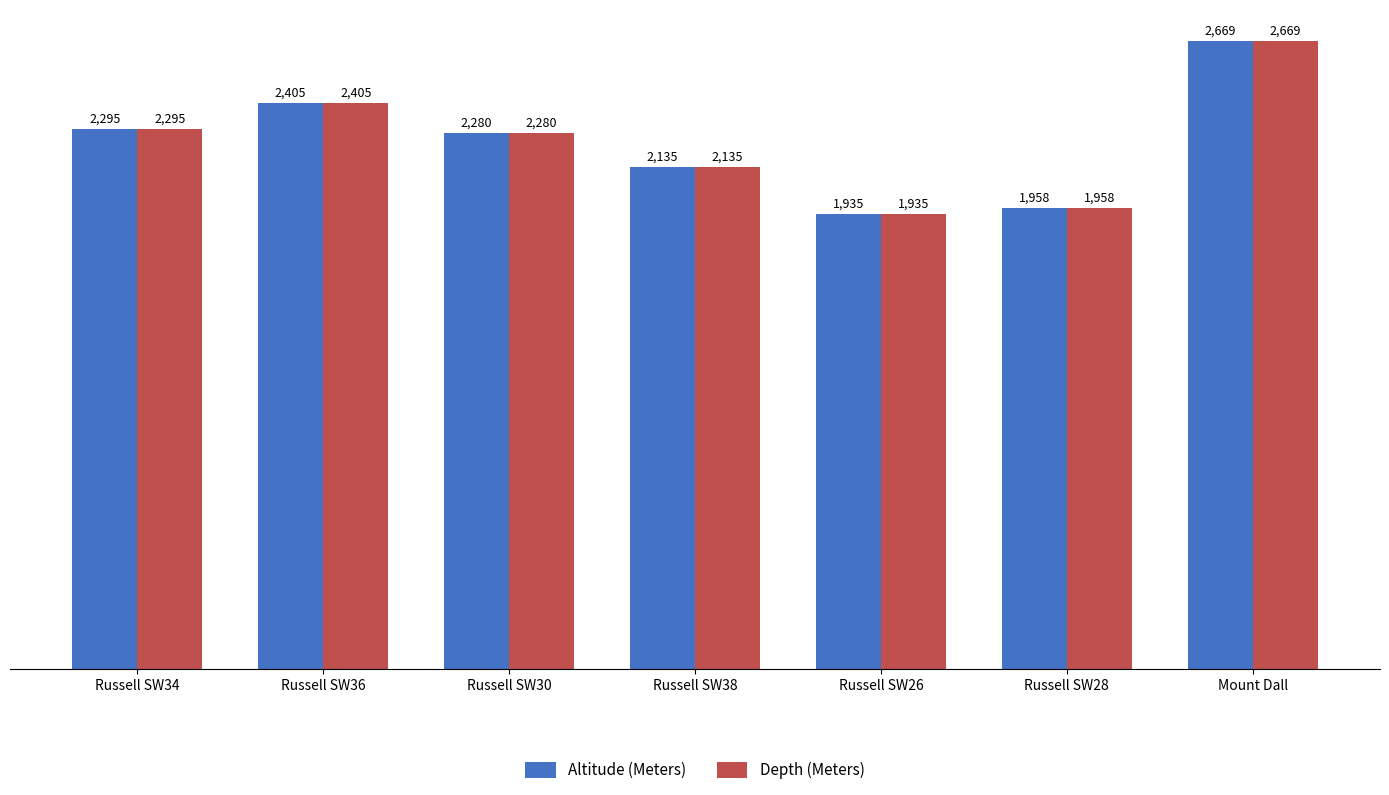

Count the number of categories in the chart.

7